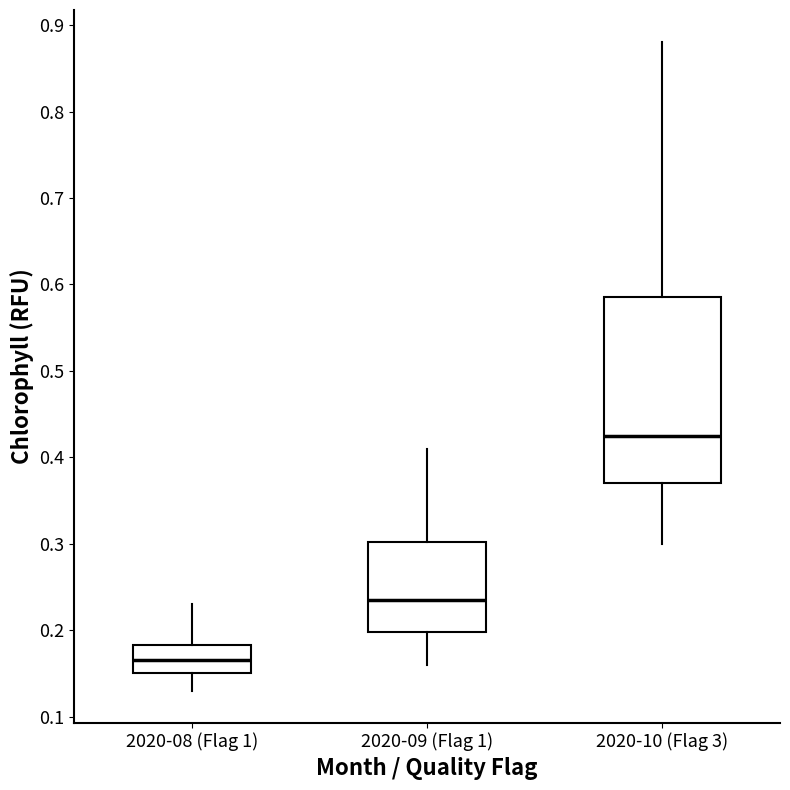

Where does the upper whisker of the box for 2020-08 (Flag 1) end on the y-axis? The values are not printed on the chart, so give them approximately, as read against the axis.

0.23